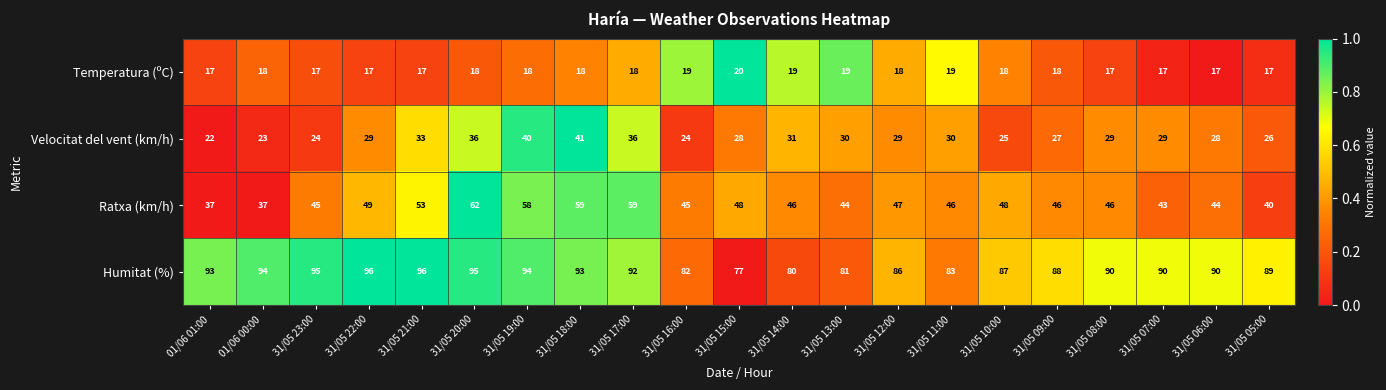

What is the maximum value shown in the chart?

96